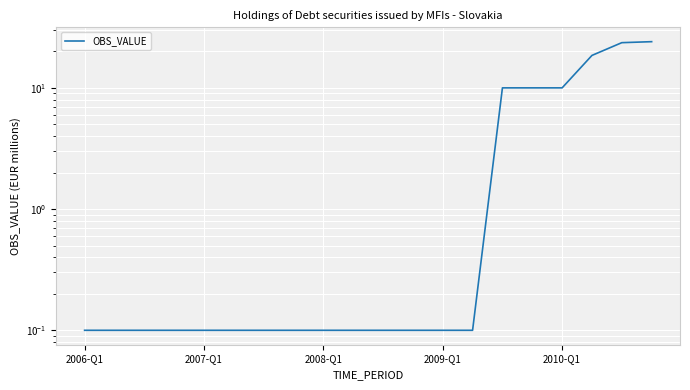

What is the difference between the values at 9 and 16?

9.9